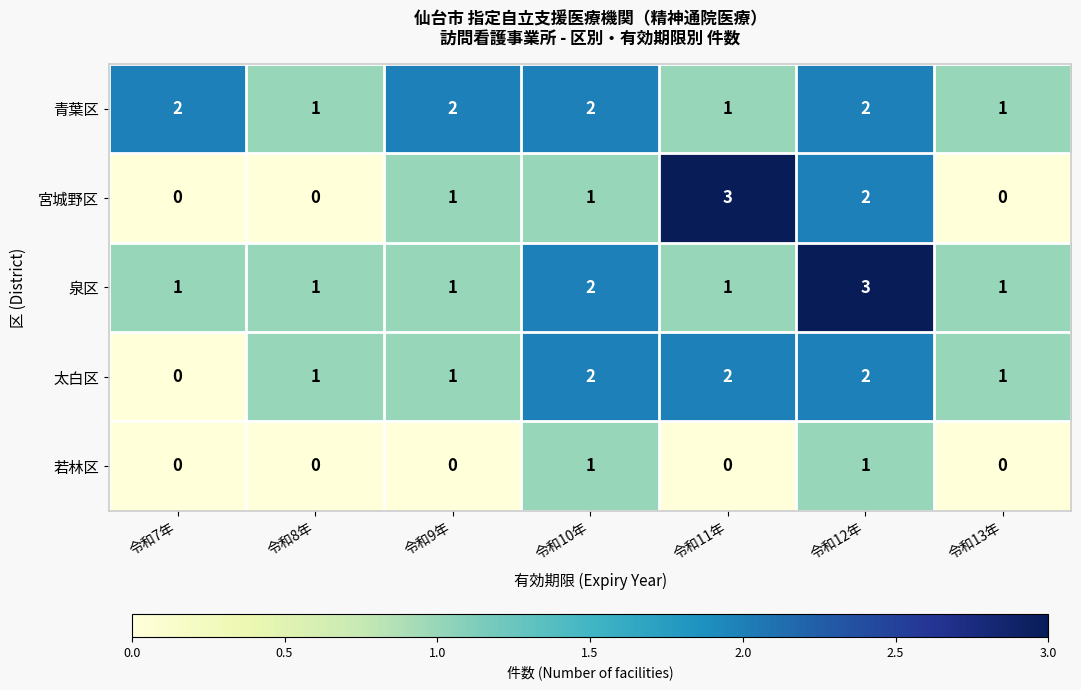

Which series changed the most between 令和8年 and 令和11年?

宮城野区